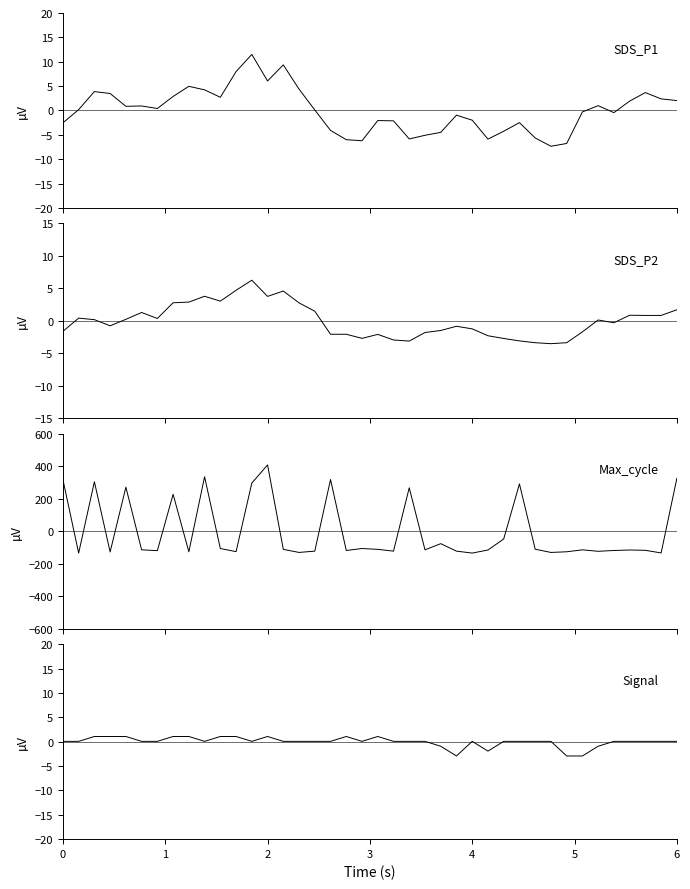

Which series has the widest spread of values?

Max_cycle